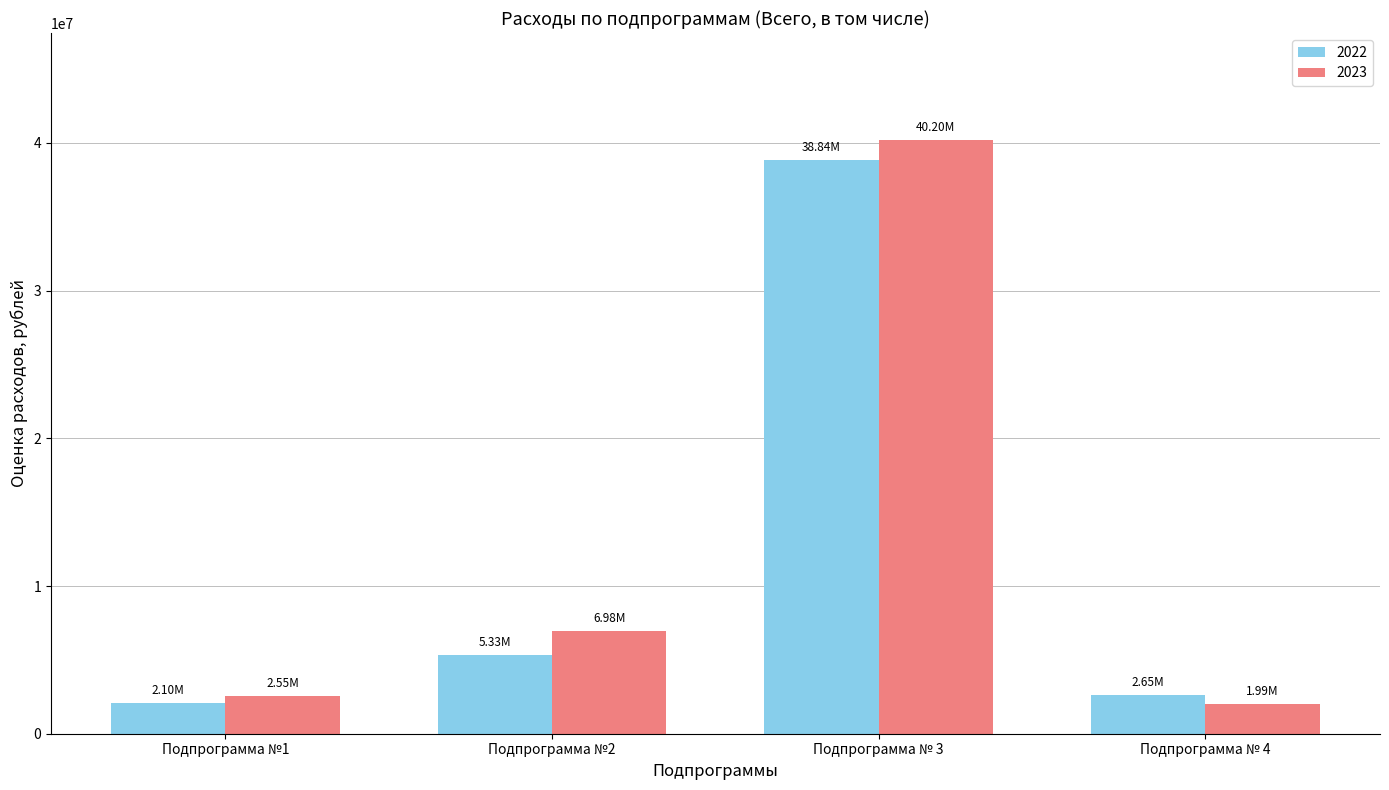

What is the value of the 2022 bar at the 4th from the left?

2648089.5